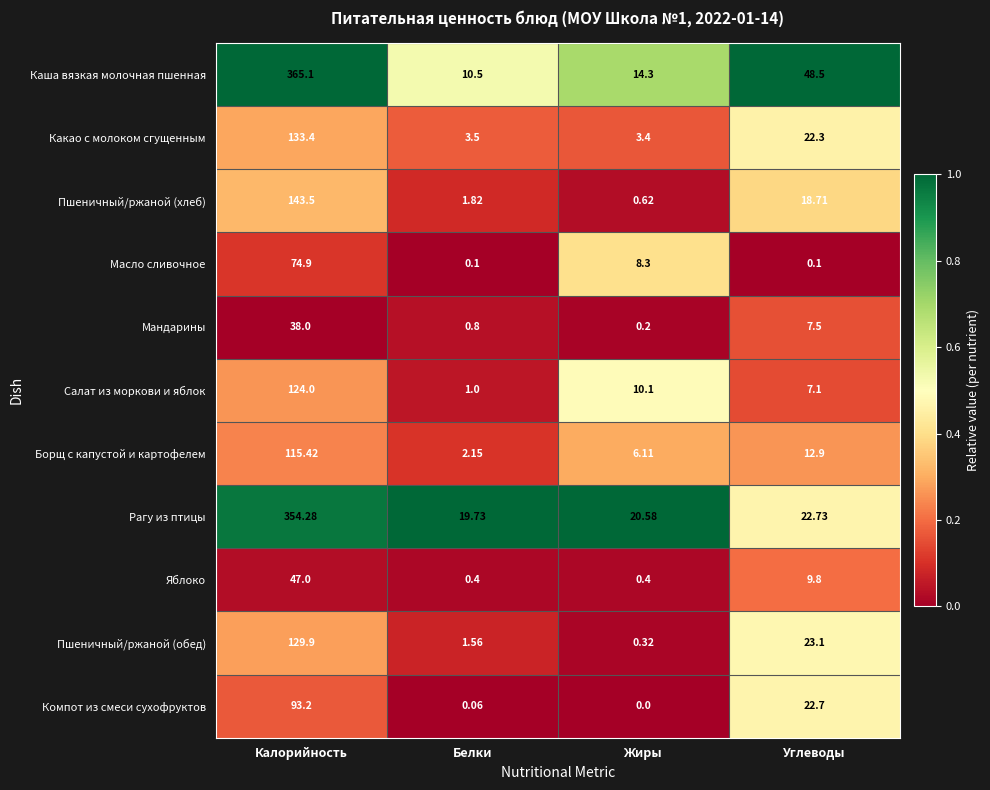

What is the greatest value displayed?

365.1